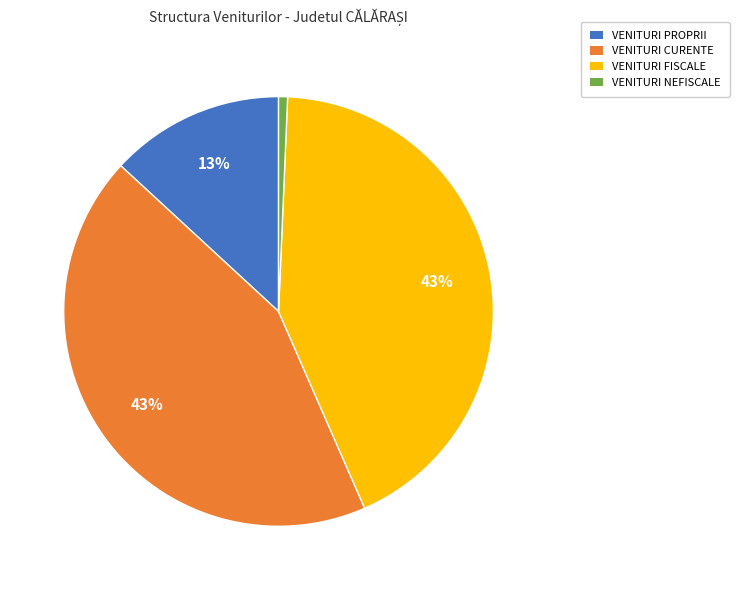

To the nearest percent, what portion does VENITURI NEFISCALE represent?

1%